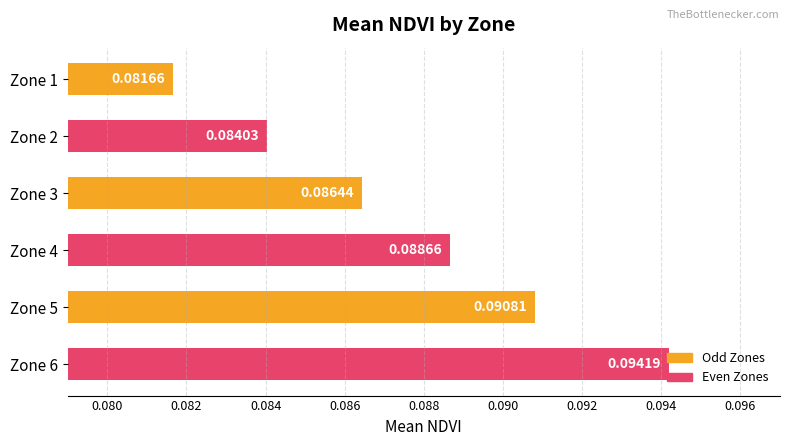

Rank the categories by value from highest to lowest.

Zone 6, Zone 5, Zone 4, Zone 3, Zone 2, Zone 1